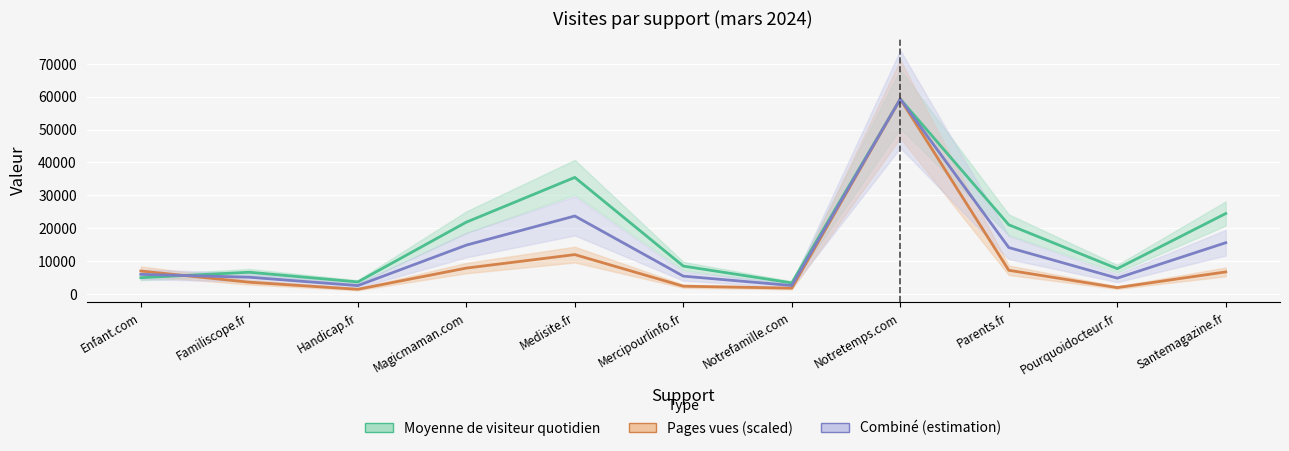

What is the approximate value of Moyenne de visiteur quotidien at Handicap.fr?

3654.0